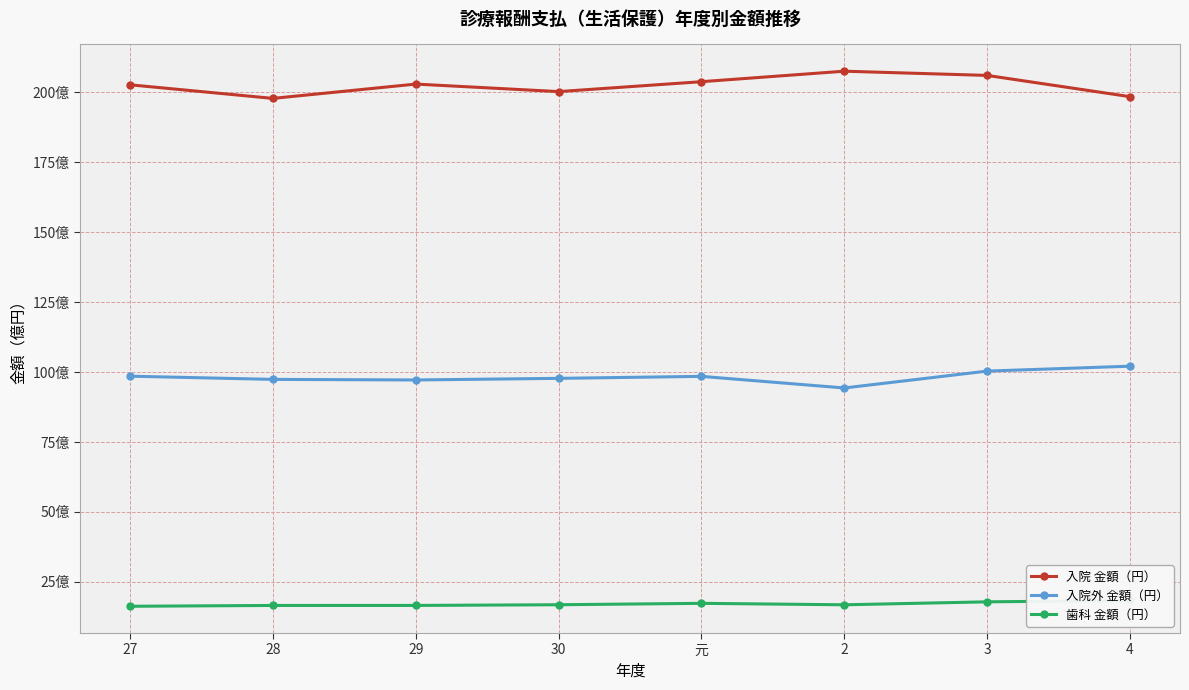

Is it true that 入院外 金額（円） equals 139.5 at 28?

False